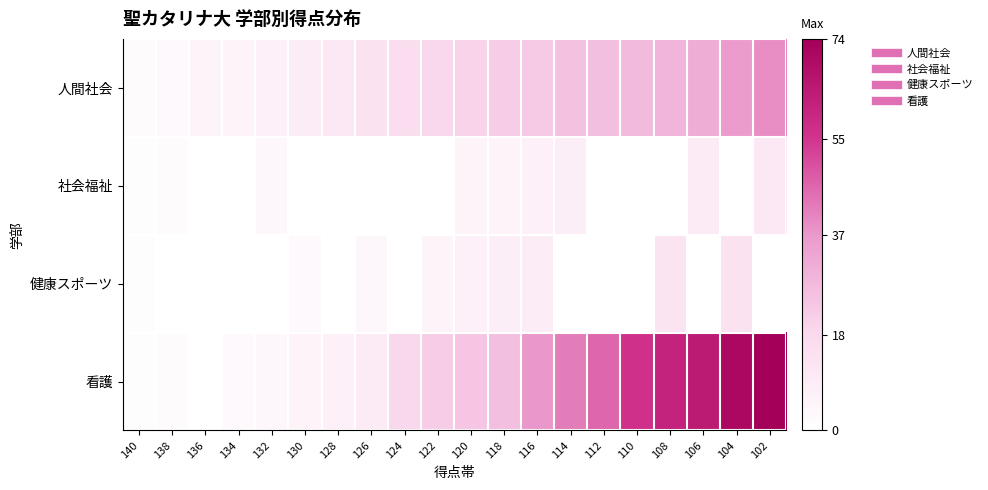

What is the difference between the highest and lowest values at 130?

6.0